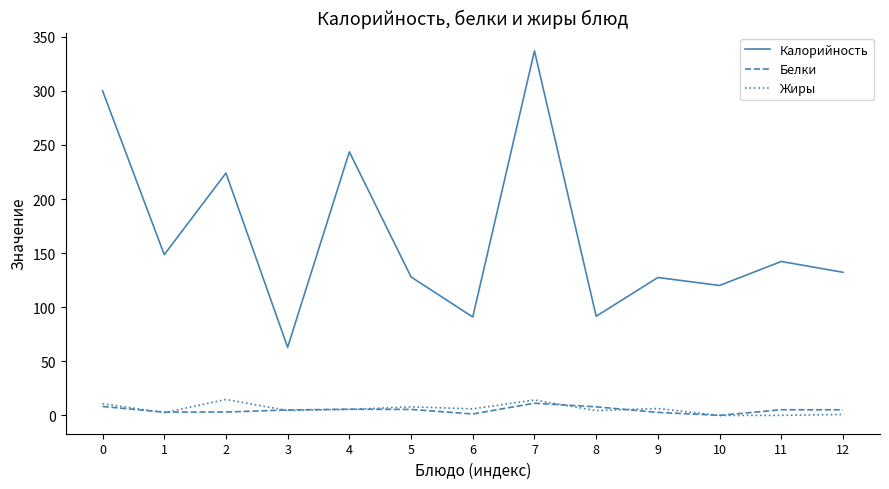

Which series has the largest range (max minus min)?

Калорийность